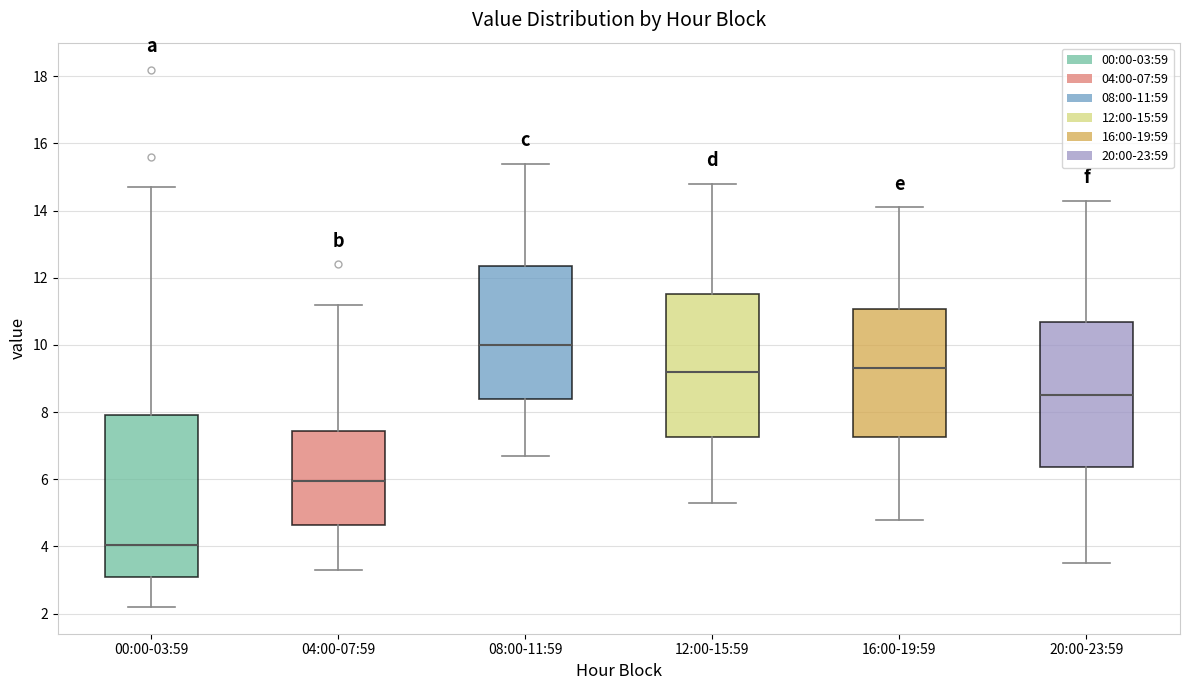

Reading left to right, transcribe this box plot: for each box, give where its median line is, the range the box spans, and where its two whiskers end, as read against the y-axis. The values are not printed on the chart, so give them approximately, as read against the axis.

00:00-03:59: median 4.0, box 3.0 to 8.0, whiskers 2.2 to 14.8
04:00-07:59: median 6.0, box 4.6 to 7.4, whiskers 3.4 to 11.2
08:00-11:59: median 10.0, box 8.4 to 12.4, whiskers 6.8 to 15.4
12:00-15:59: median 9.2, box 7.2 to 11.6, whiskers 5.4 to 14.8
16:00-19:59: median 9.4, box 7.2 to 11.0, whiskers 4.8 to 14.2
20:00-23:59: median 8.6, box 6.4 to 10.6, whiskers 3.6 to 14.4